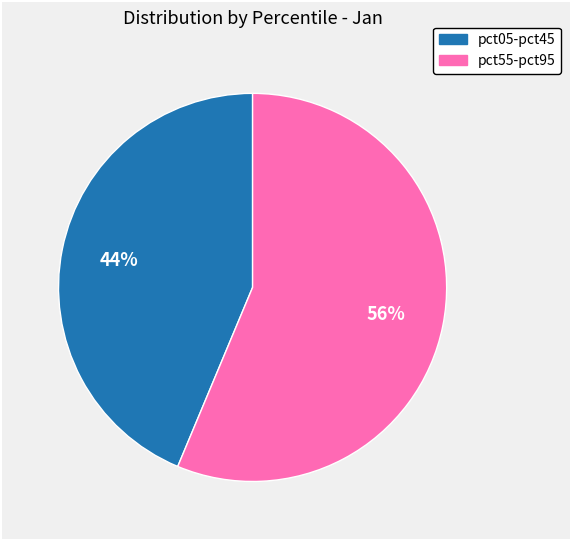

Is there any slice that represents more than half of the pie?

Yes